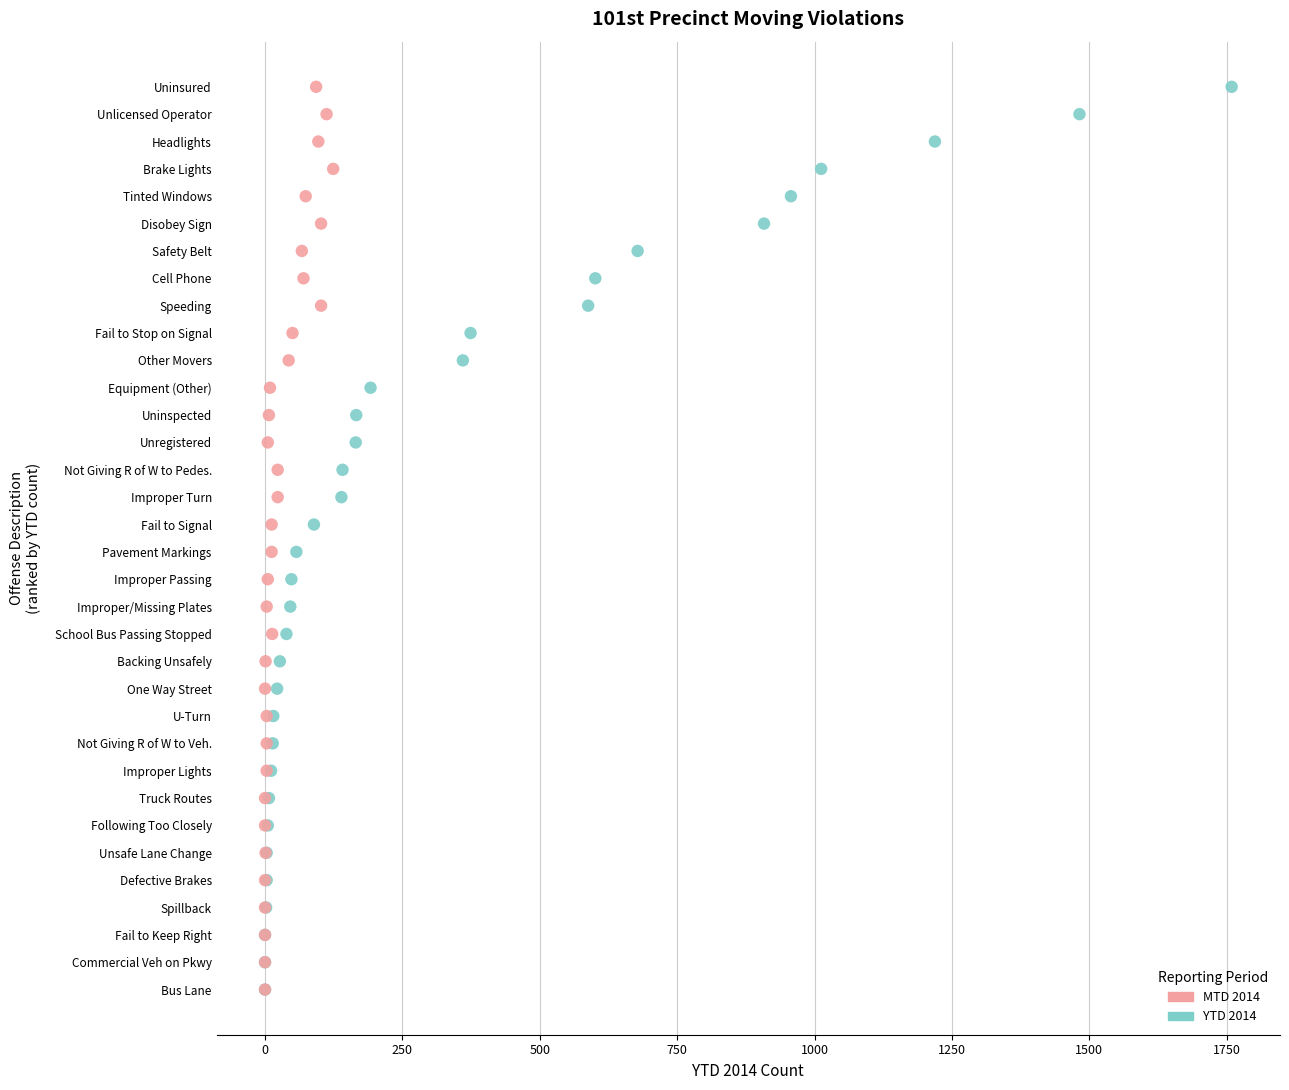

What are all the series names shown in the legend?

MTD 2014, YTD 2014